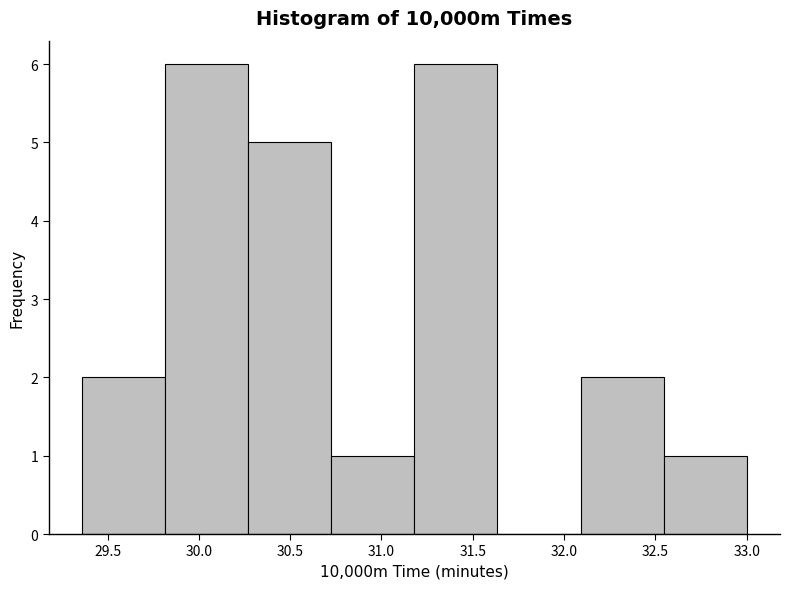

Reading left to right, list every bar in this chart as the range it spans on the x-axis followed by its height. Neither the bar edges nor the heights are printed on the chart, so give them approximately, as read against the axes.

29.360 to 29.815: 2
29.815 to 30.270: 6
30.270 to 30.725: 5
30.725 to 31.180: 1
31.180 to 31.635: 6
31.635 to 32.090: 0
32.090 to 32.545: 2
32.545 to 33.000: 1